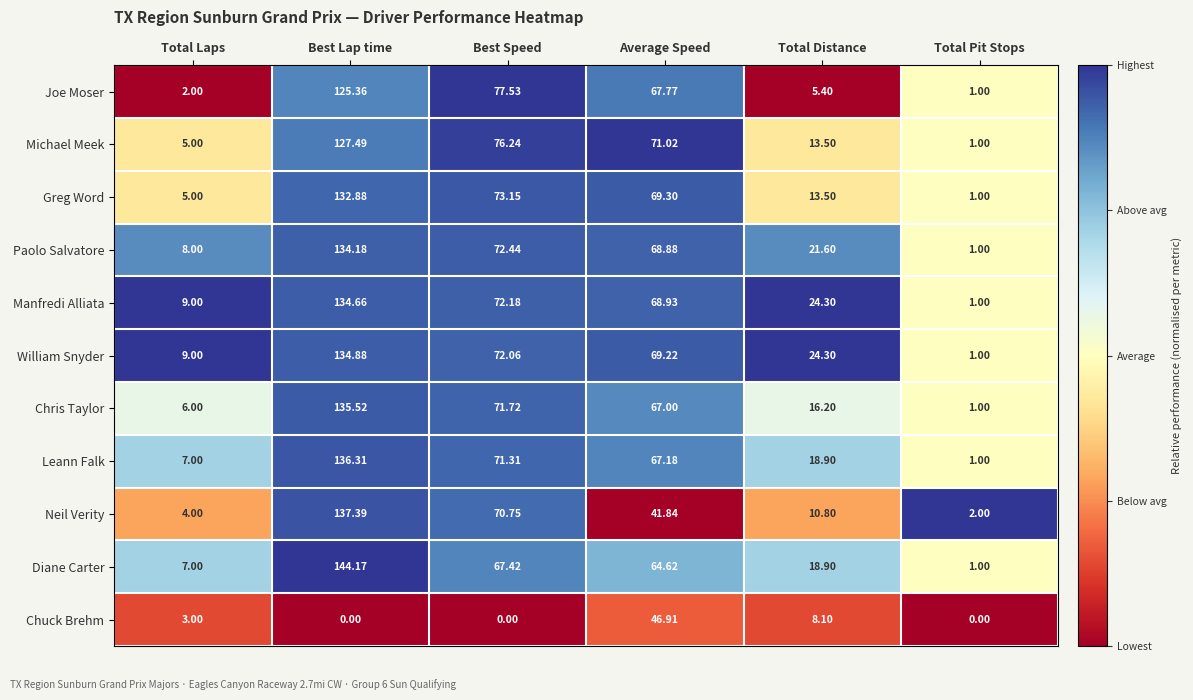

Where does the Paolo Salvatore series first go above 68?

Best Lap time